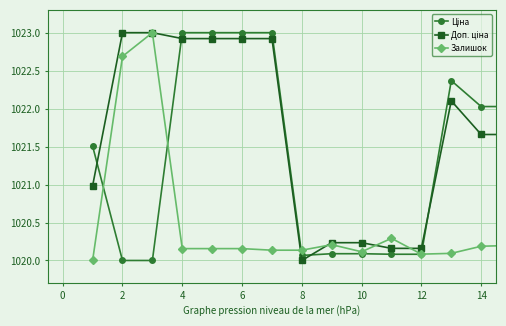

What is the average value of the Залишок series?

1020.5